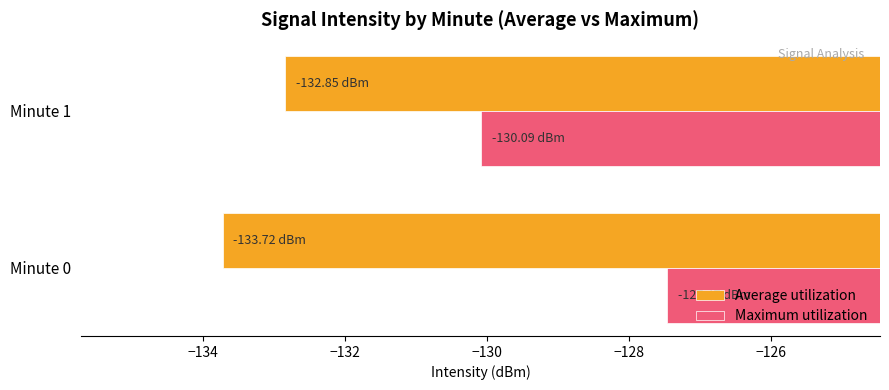

Which series has the largest total across all categories?

Maximum utilization